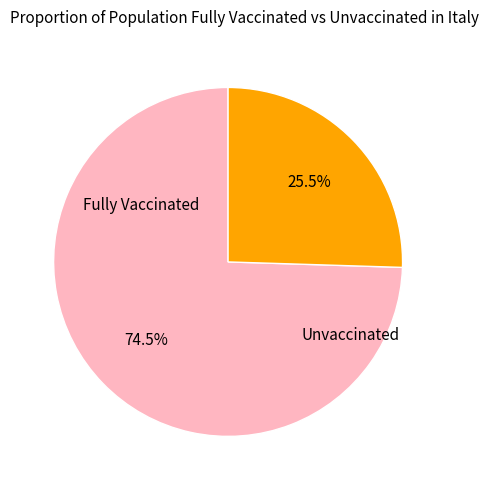

Does any single category account for the majority?

Yes